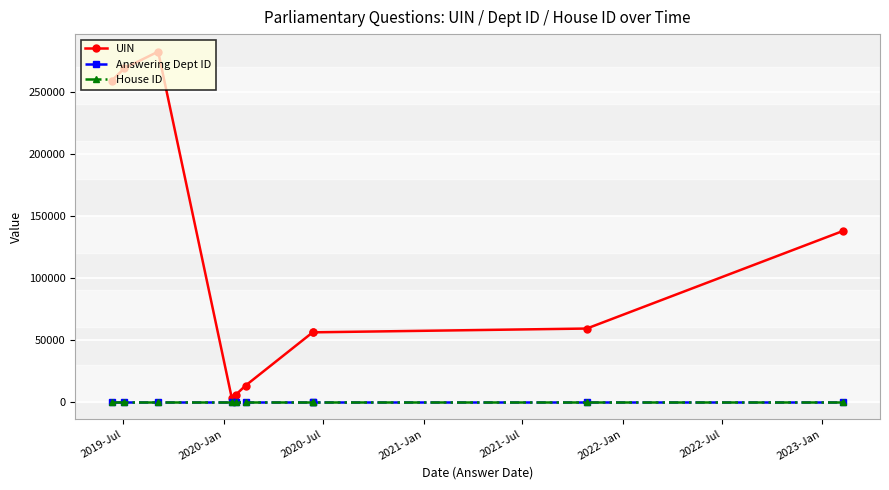

What is the value of the UIN point at the 1st from the left?

259059